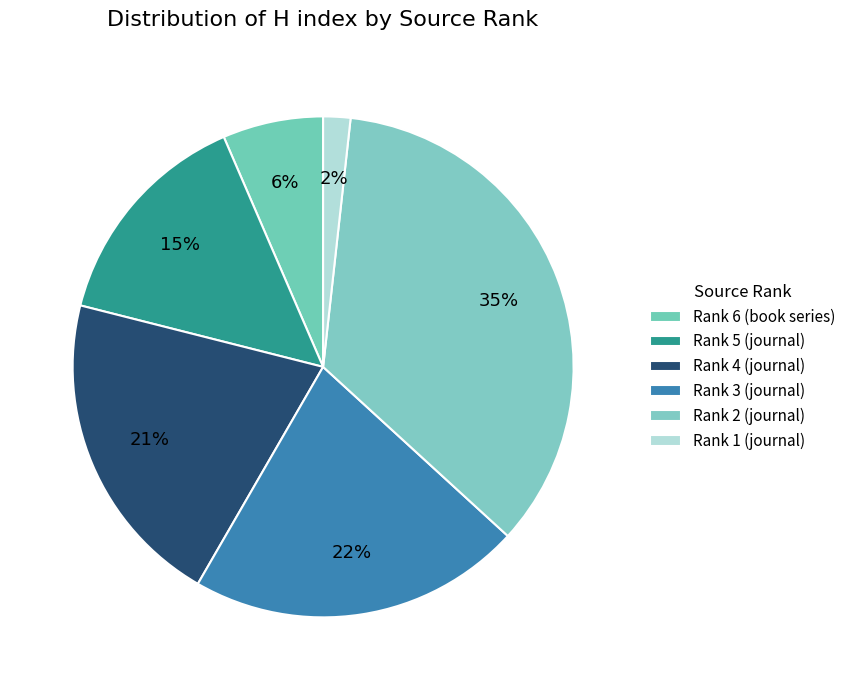

How many segments does this pie chart have?

6